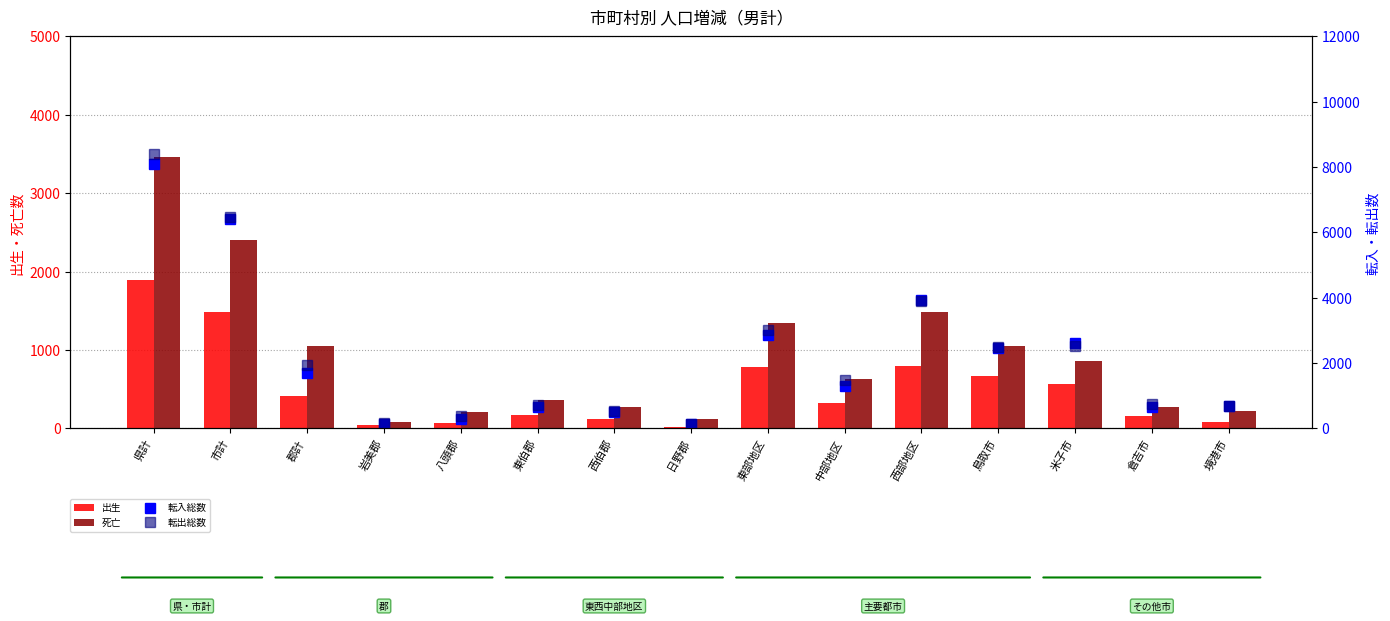

What is the value of the 転入総数 bar at the 10th from the left?

1306